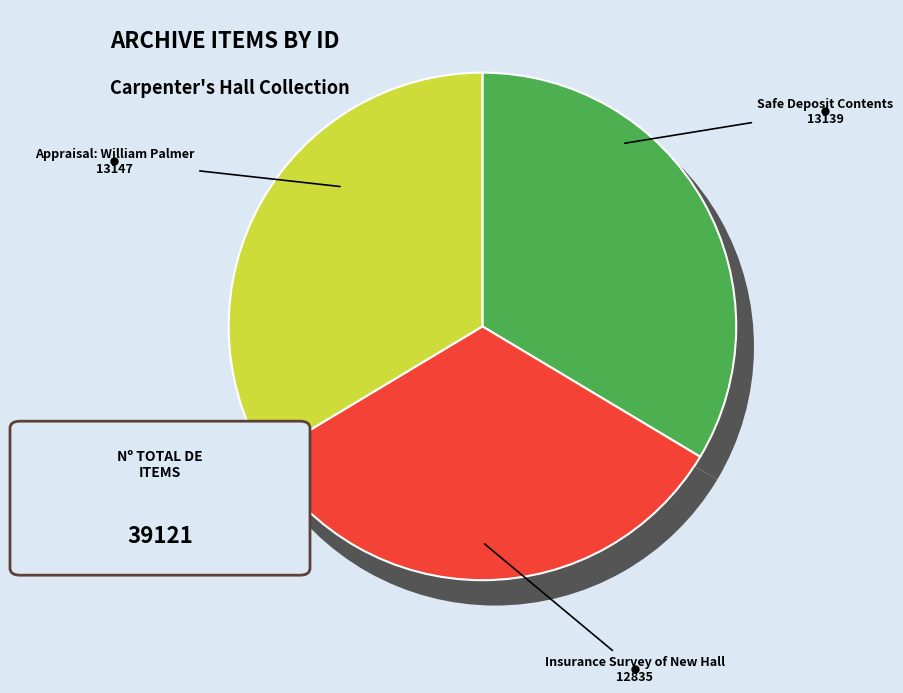

What is the ratio of the value at Appraisal: William Palmer (13147) to the value at Insurance Survey of New Hall (12835)?

1.0